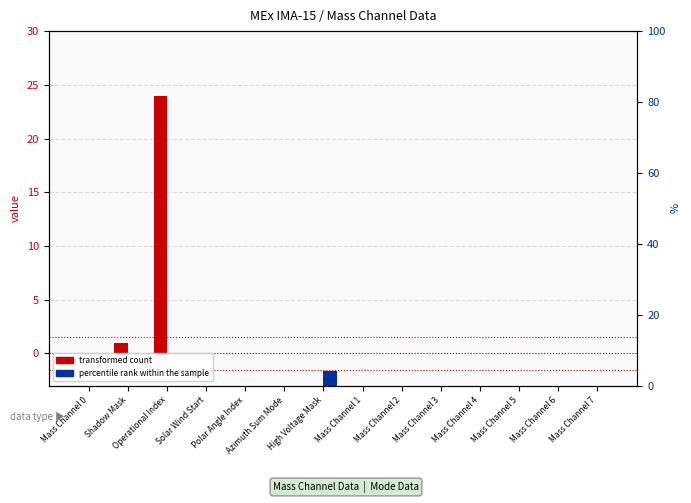

Which series has the largest range (max minus min)?

transformed count